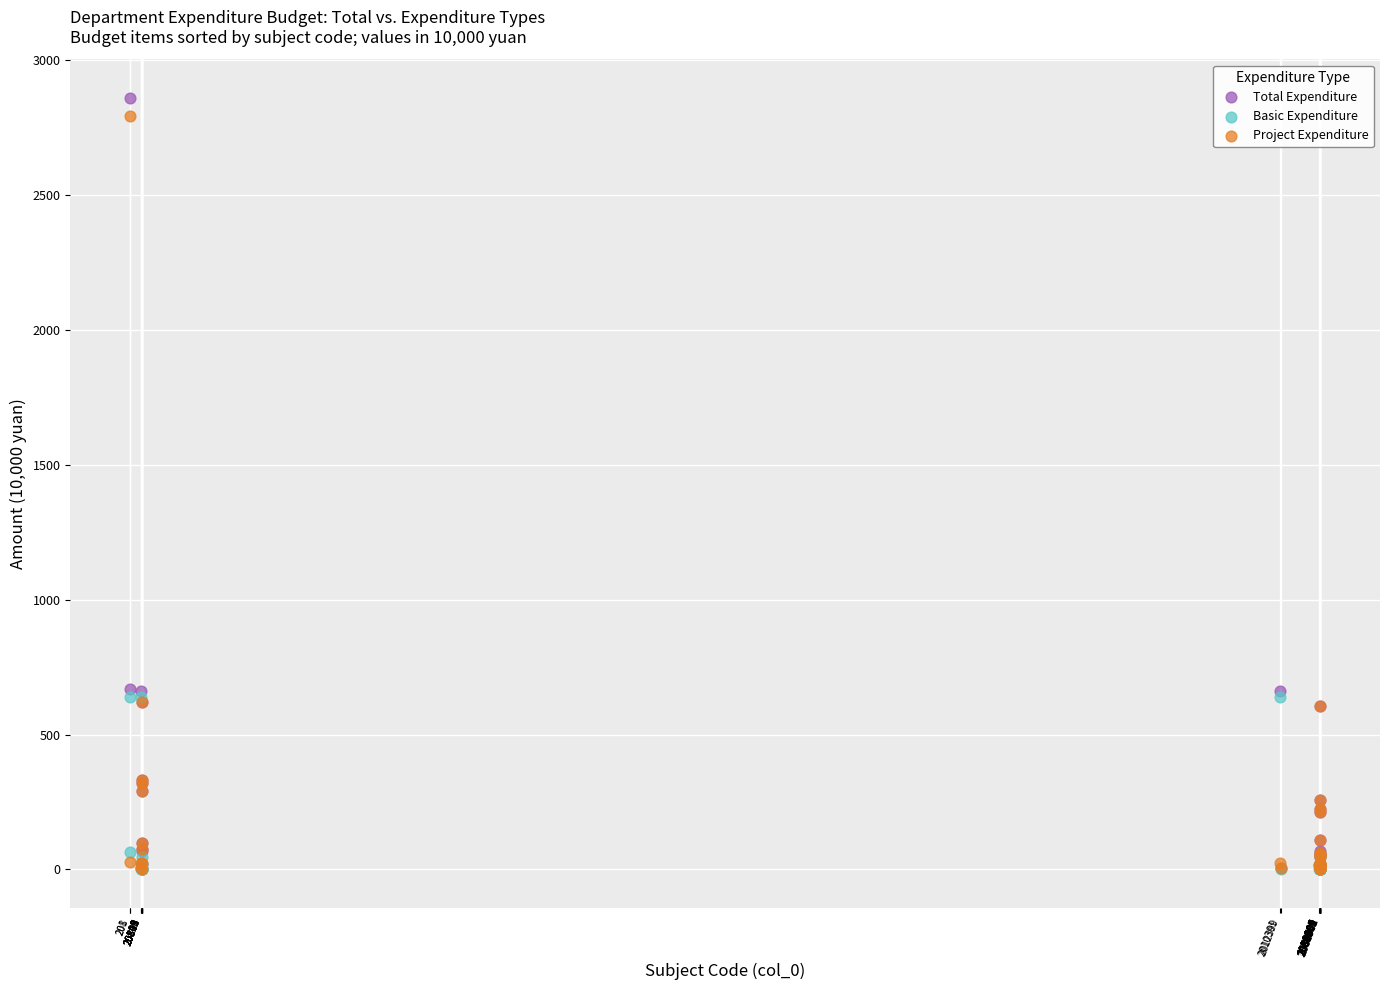

Which series has the widest spread of Y values?

Total Expenditure